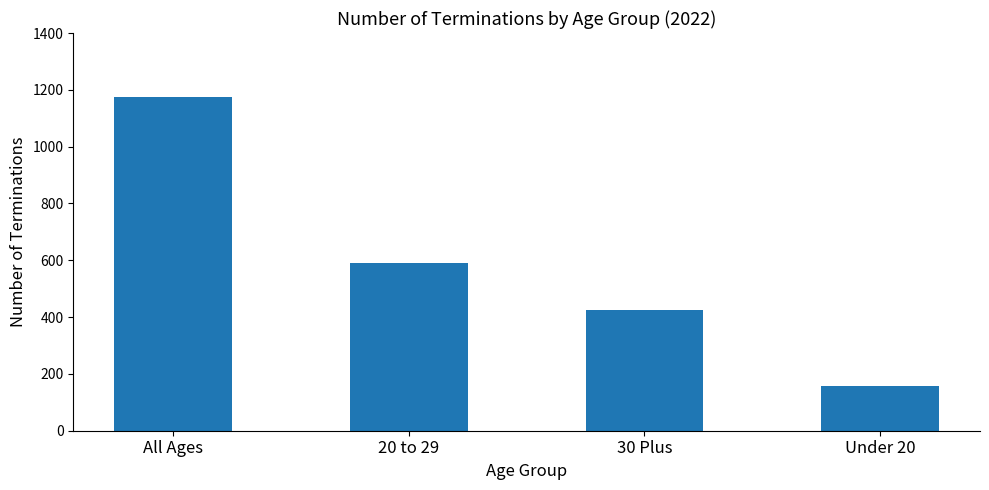

Where does the data first go above 591?

All Ages